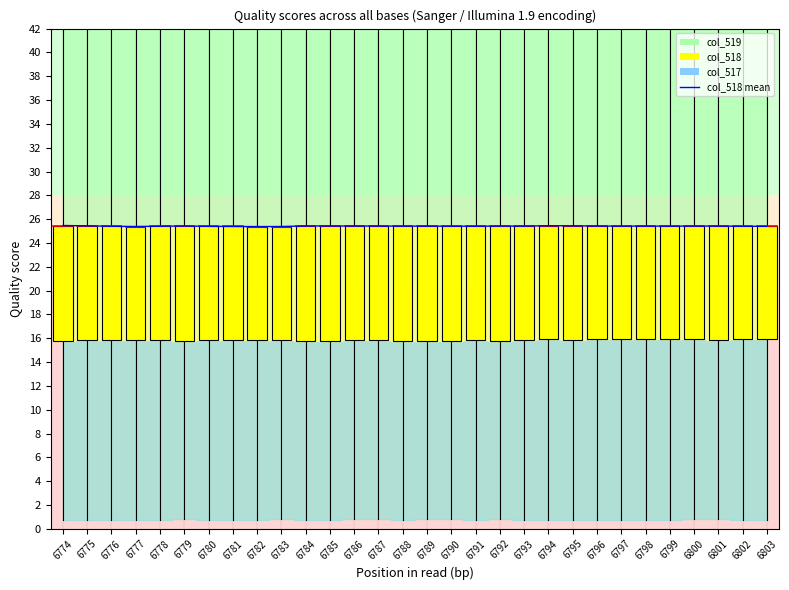

How many interior local peaks (higher than both neighbors) does the data have?

7